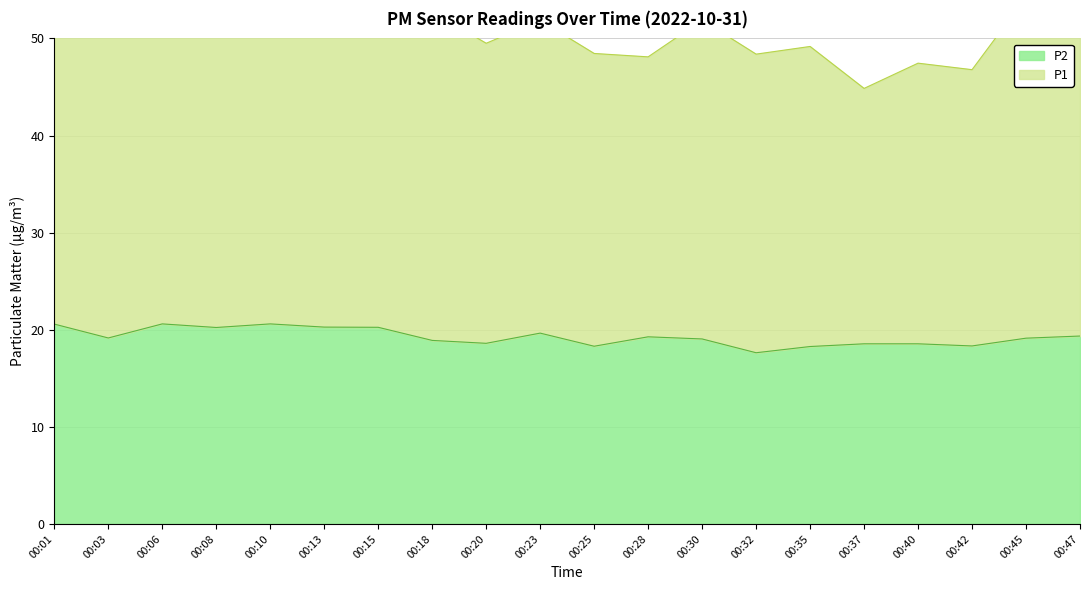

At which label does the data first exceed 19?

00:01